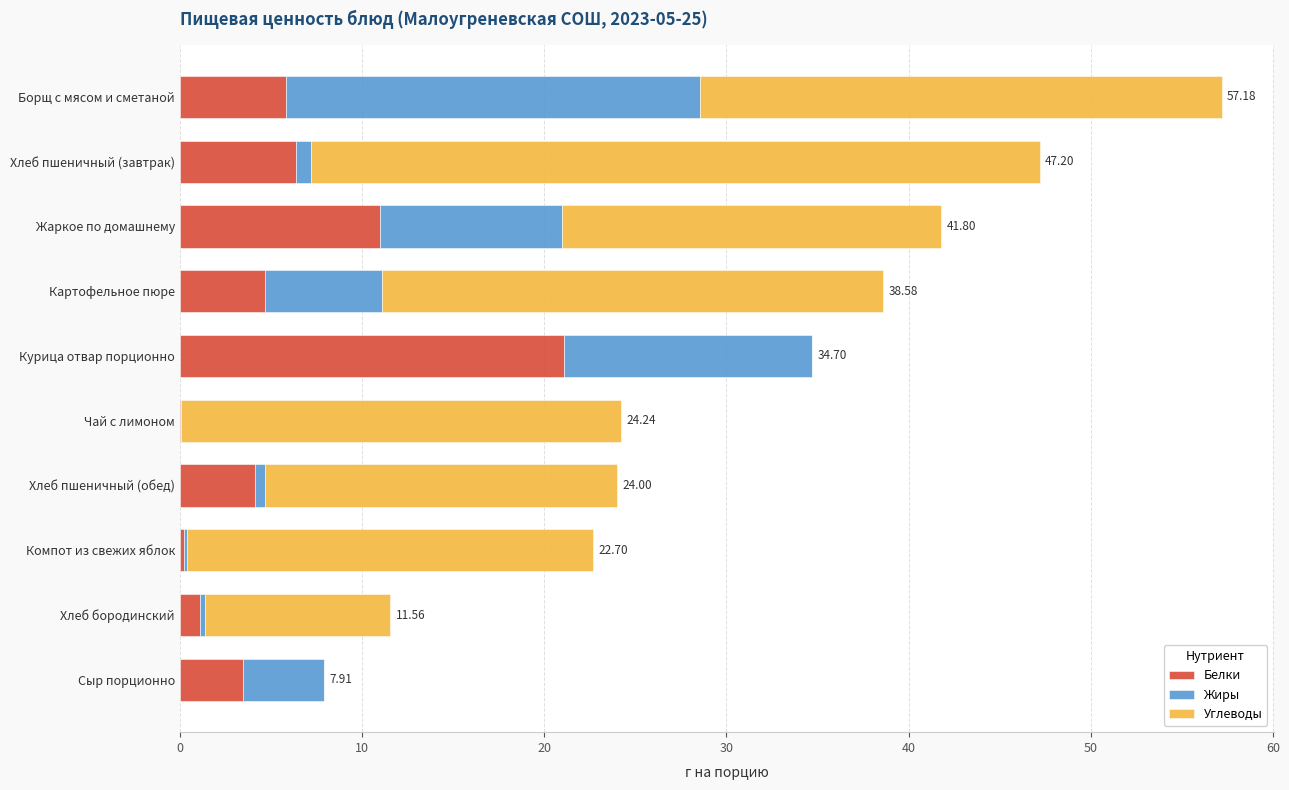

At which category is the sum across all series the highest?

Борщ с мясом и сметаной